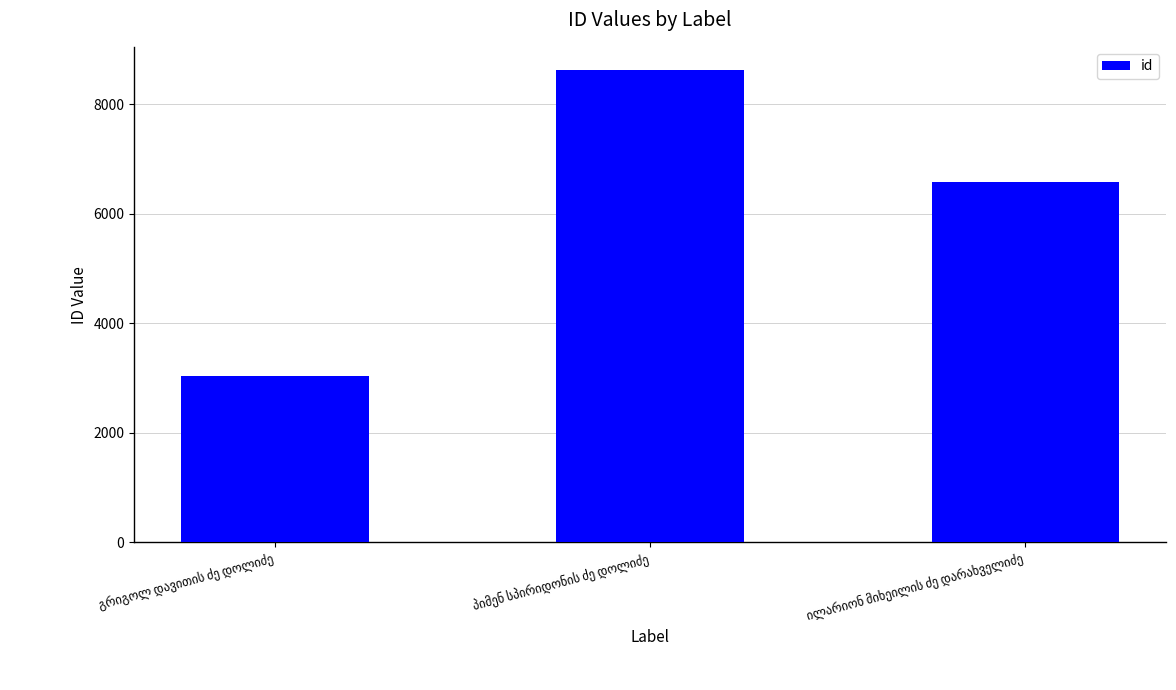

What is the sum of all values?

18228